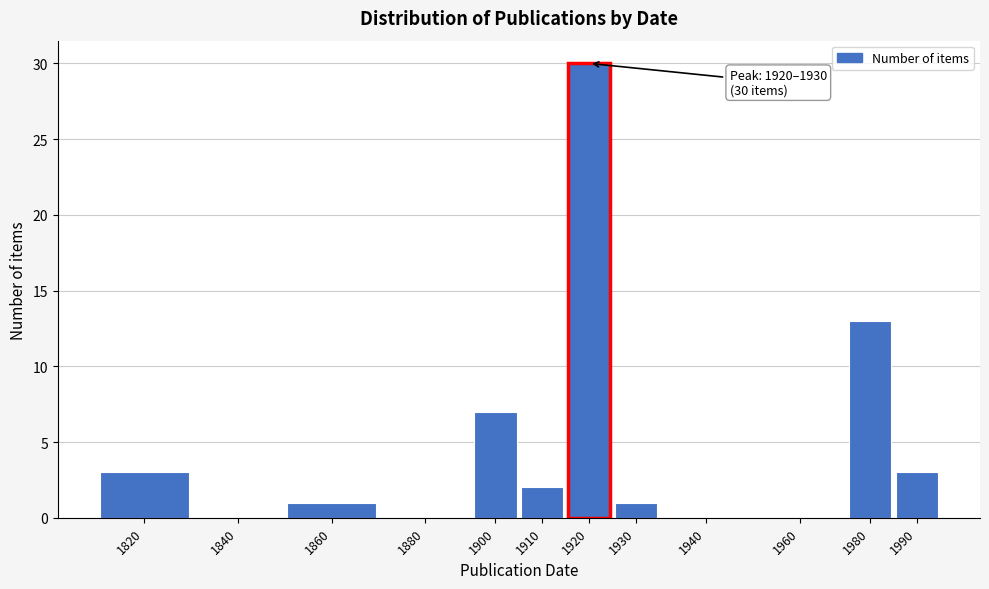

Reading left to right, extract all data points from this chart.

1820=3	1840=0	1860=1	1880=0	1900=7	1910=2	1920=30	1930=1	1940=0	1960=0	1980=13	1990=3